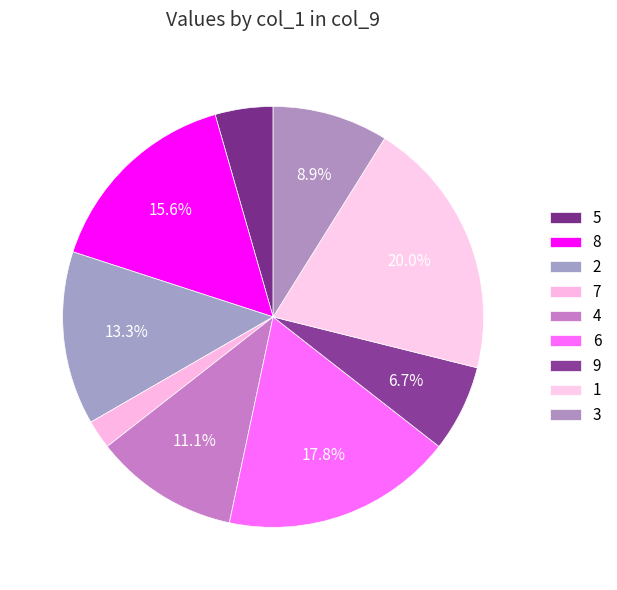

What percentage is the 9 slice, to the nearest percent?

7%